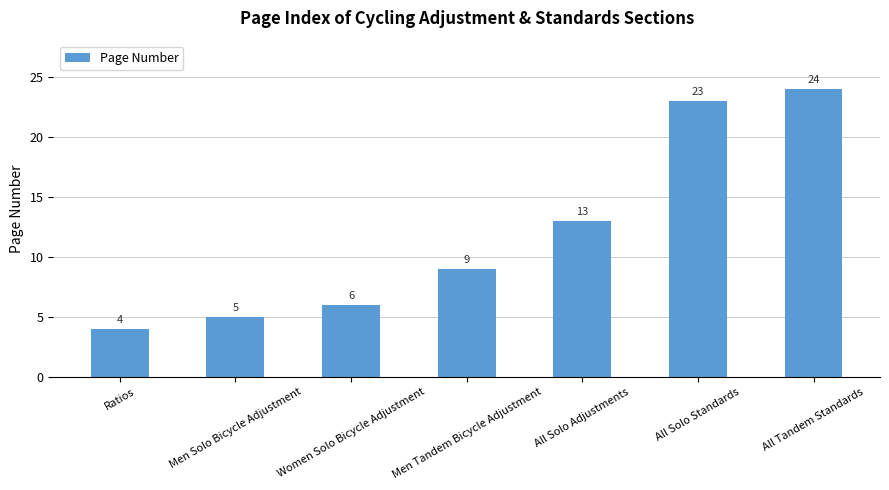

Approximately how many times larger is the value at All Solo Adjustments compared to Women Solo Bicycle Adjustment?

2.2